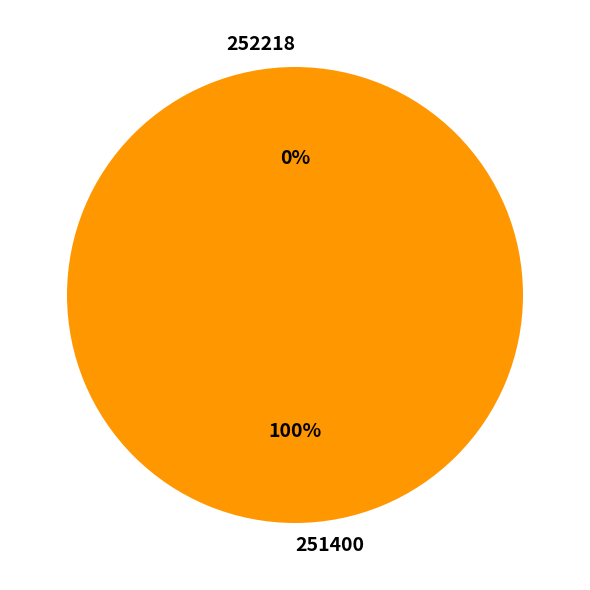

How many slices are in this pie chart?

2